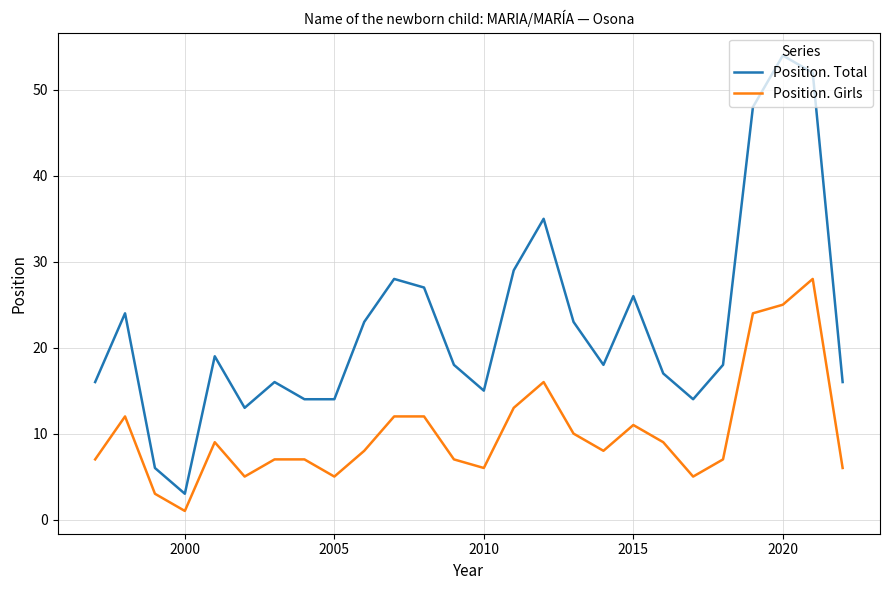

Count the number of data series in this chart.

2